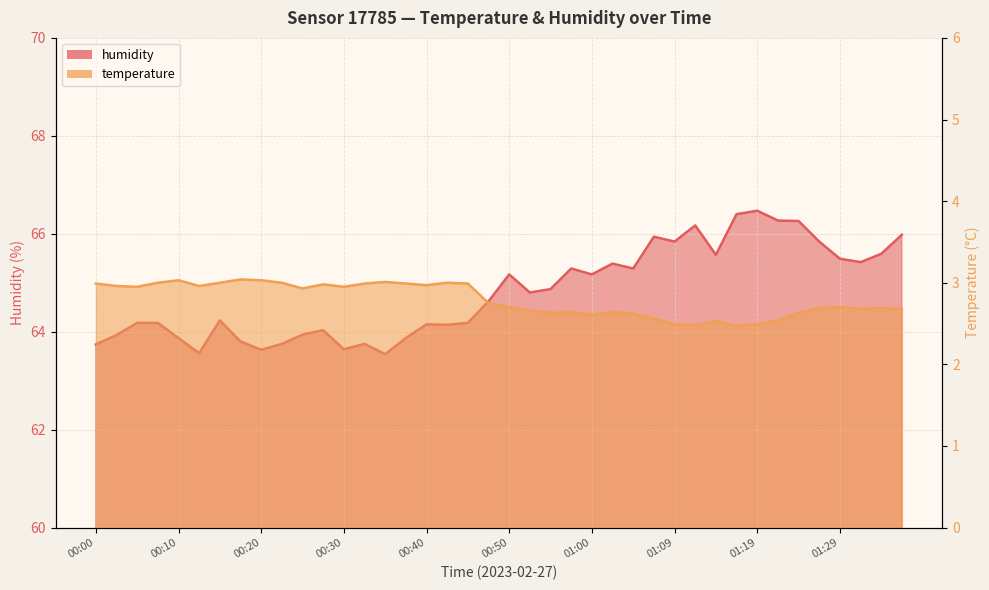

At which category does the chart reach its peak across all series?

01:19